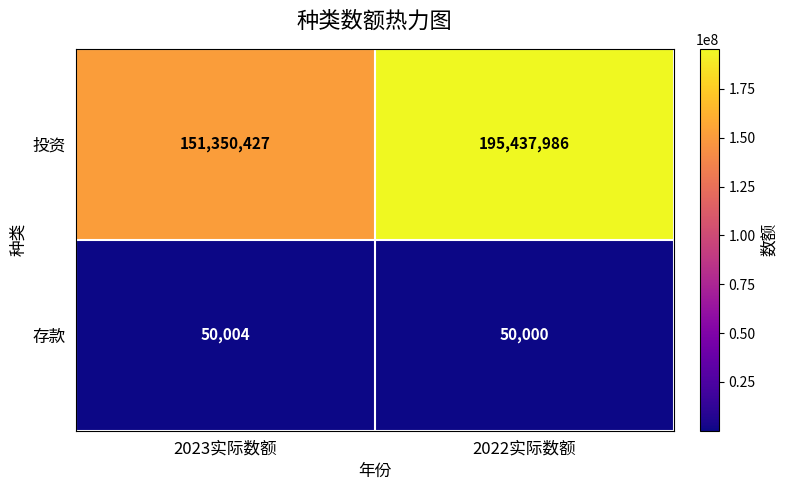

How many data points in 投资 are less than 195437986?

1